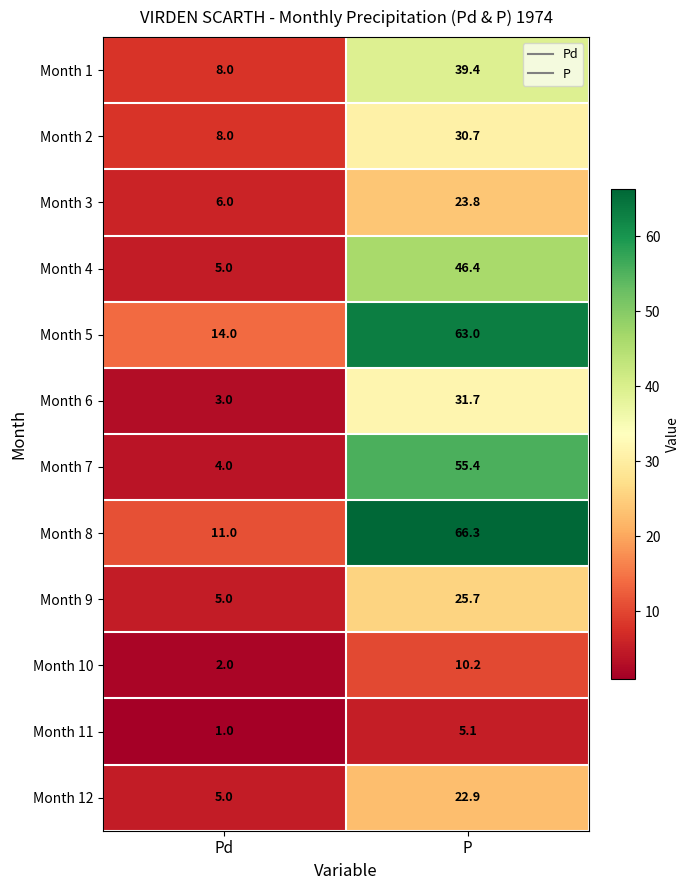

At which category is the sum across all series the highest?

P